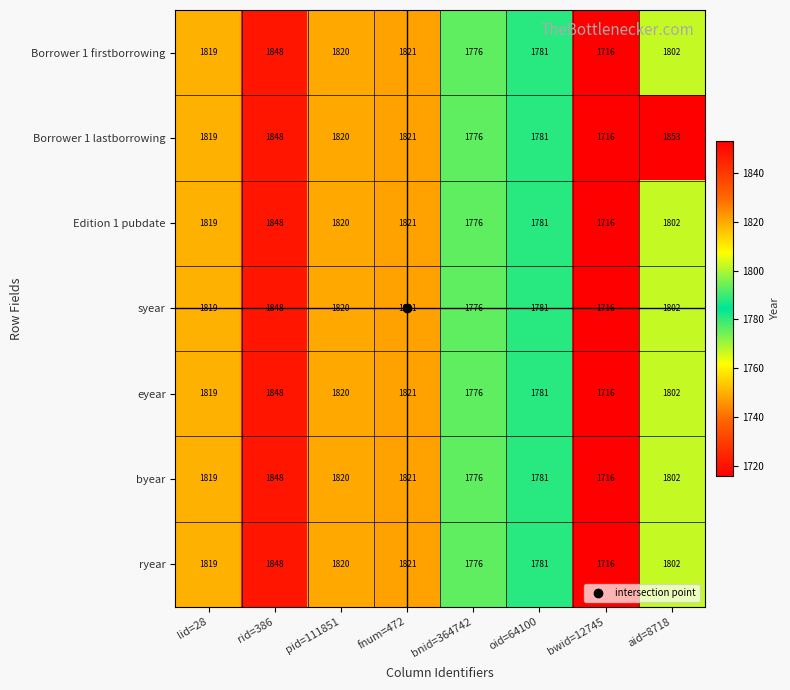

At which label is Edition 1 pubdate closest to 1782?

oid=64100